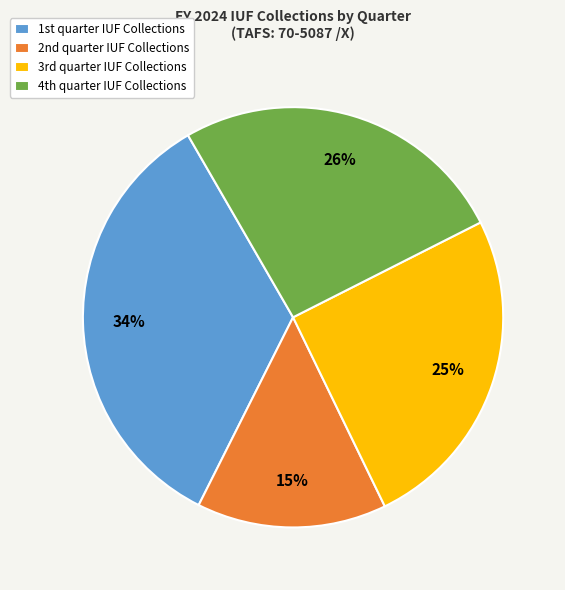

Which category has the smallest portion of the pie?

2nd quarter IUF Collections